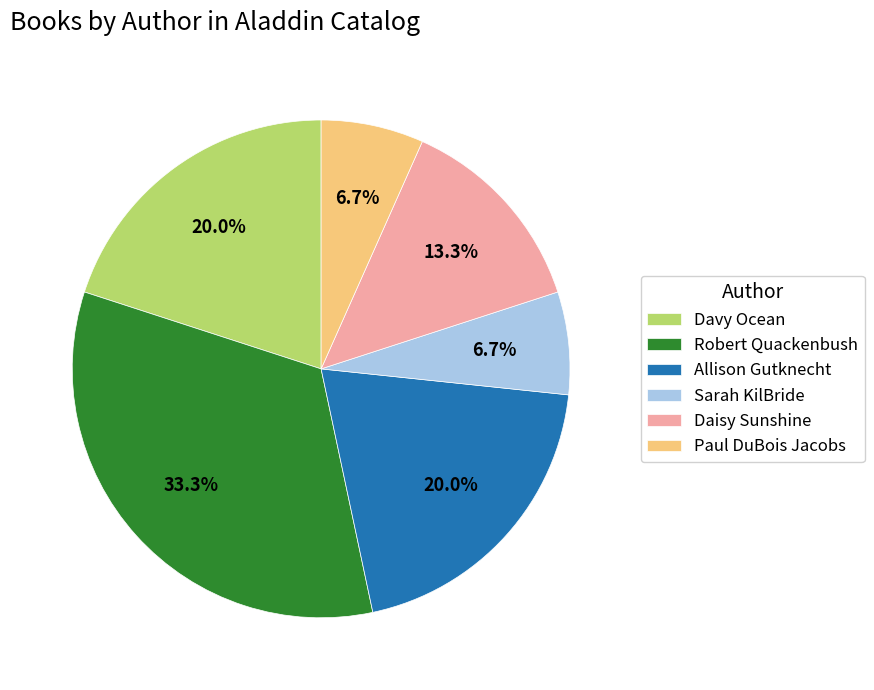

What percentage is NOT represented by Paul DuBois Jacobs?

93.3%